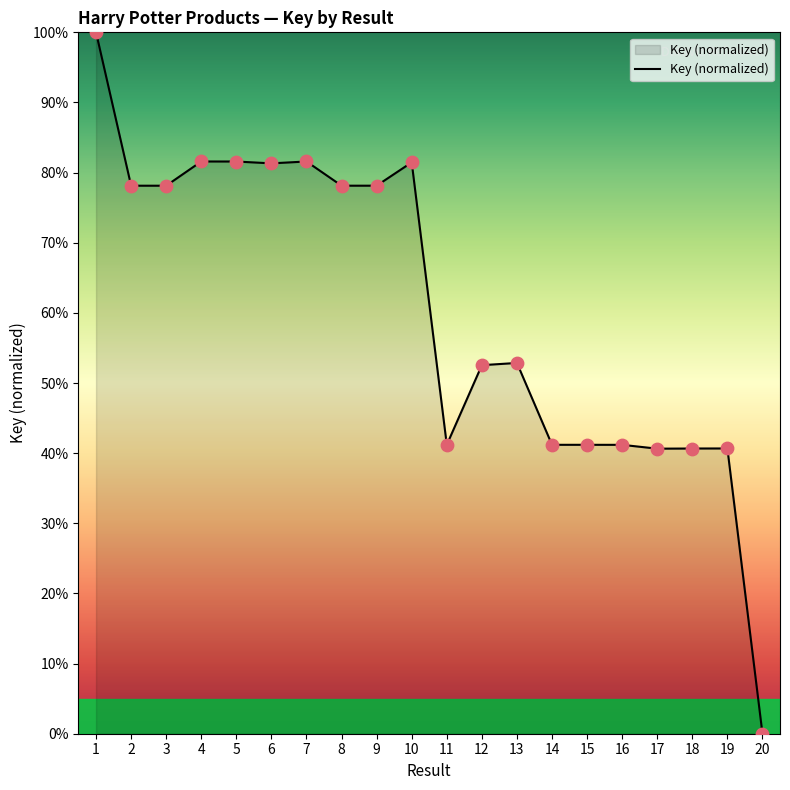

What is the change in value from 10 to 20?

-81.5